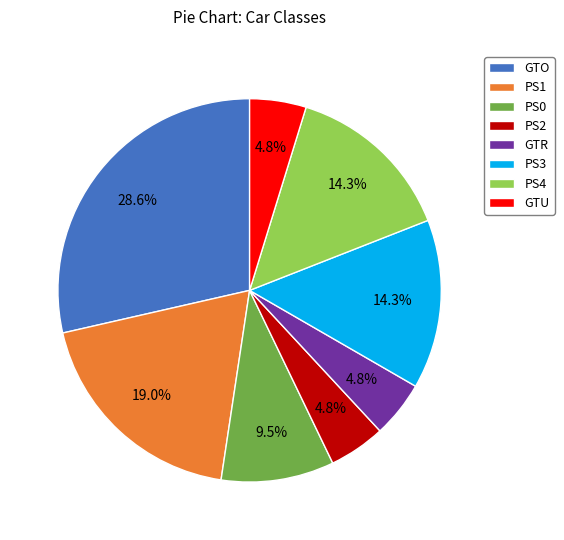

The GTR slice represents 5% of the pie. True or false?

True